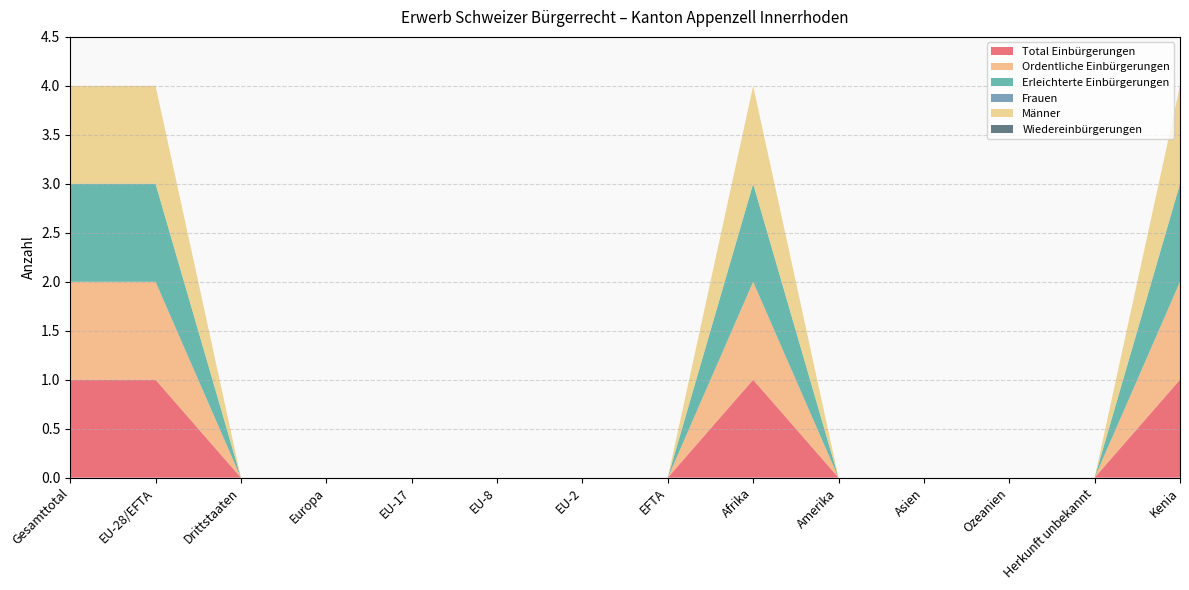

Reading right to left, transcribe all the data shown in this chart.

Total Einbürgerungen: 1	0	0	0	0	1	0	0	0	0	0	0	1	1
Ordentliche Einbürgerungen: 1	0	0	0	0	1	0	0	0	0	0	0	1	1
Erleichterte Einbürgerungen: 1	0	0	0	0	1	0	0	0	0	0	0	1	1
Frauen: 0	0	0	0	0	0	0	0	0	0	0	0	0	0
Männer: 1	0	0	0	0	1	0	0	0	0	0	0	1	1
Wiedereinbürgerungen: 0	0	0	0	0	0	0	0	0	0	0	0	0	0